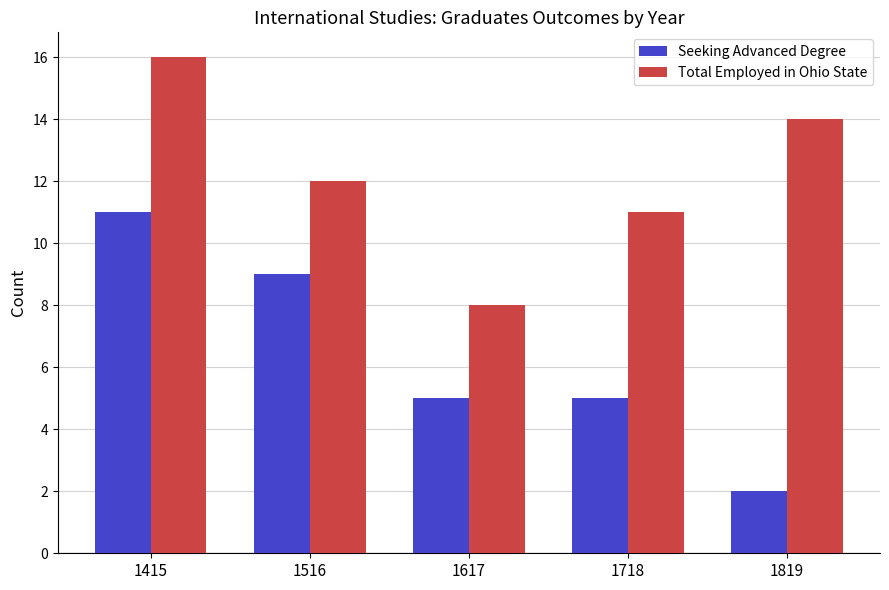

Reading right to left, transcribe all the data shown in this chart.

Seeking Advanced Degree: 1819=2	1718=5	1617=5	1516=9	1415=11
Total Employed in Ohio State: 1819=14	1718=11	1617=8	1516=12	1415=16